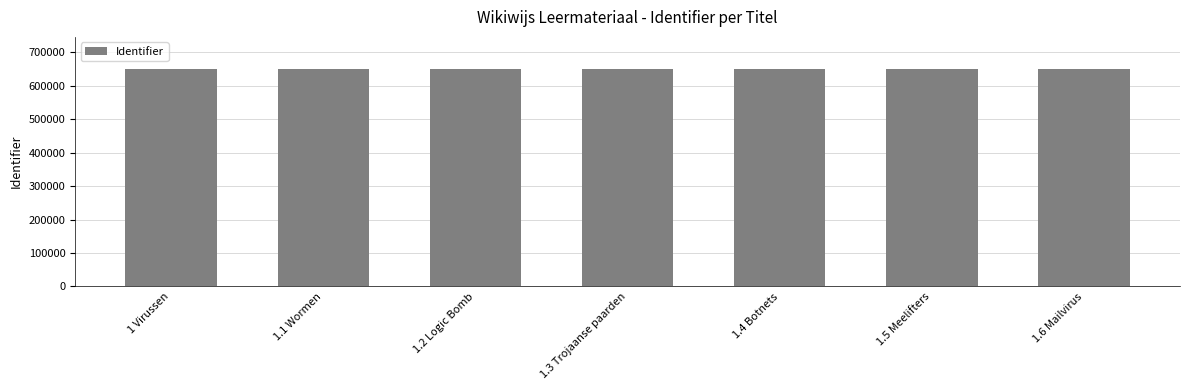

What is the maximum value shown in the chart?

648932